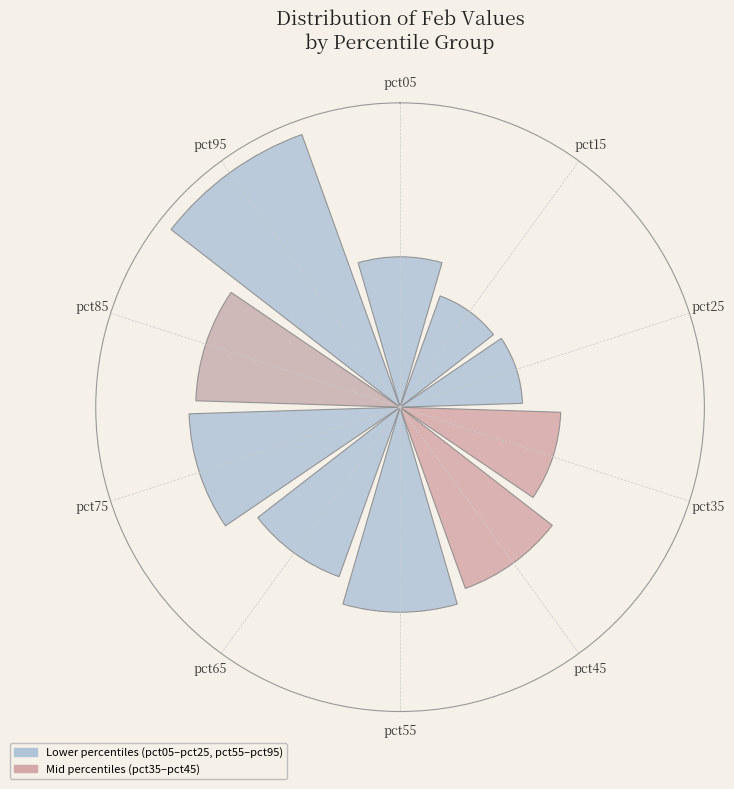

Does the chart contain any negative values?

No